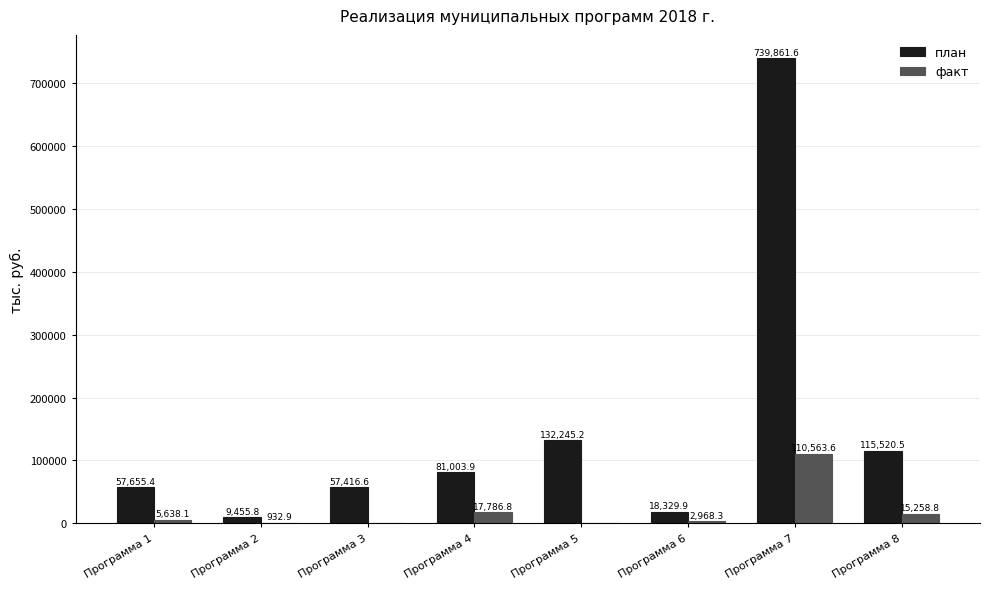

At which category is the sum across all series the highest?

Программа 7